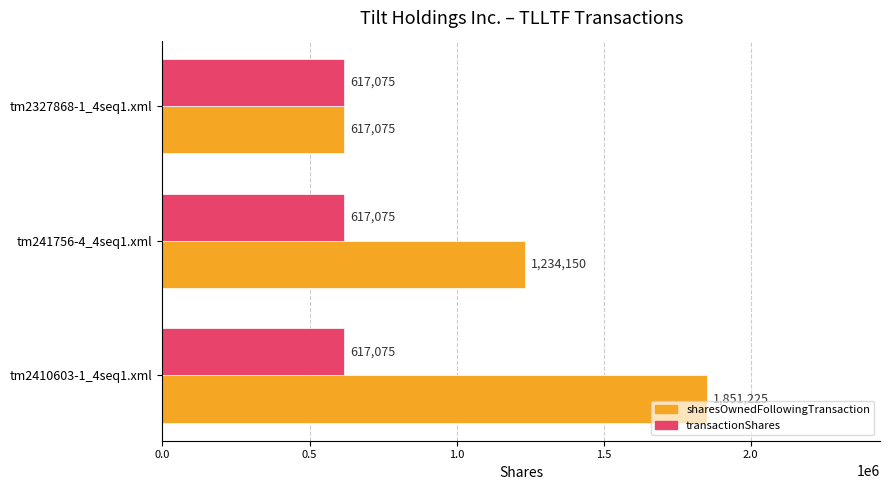

Rank the series by their average value, from highest to lowest.

sharesOwnedFollowingTransaction, transactionShares